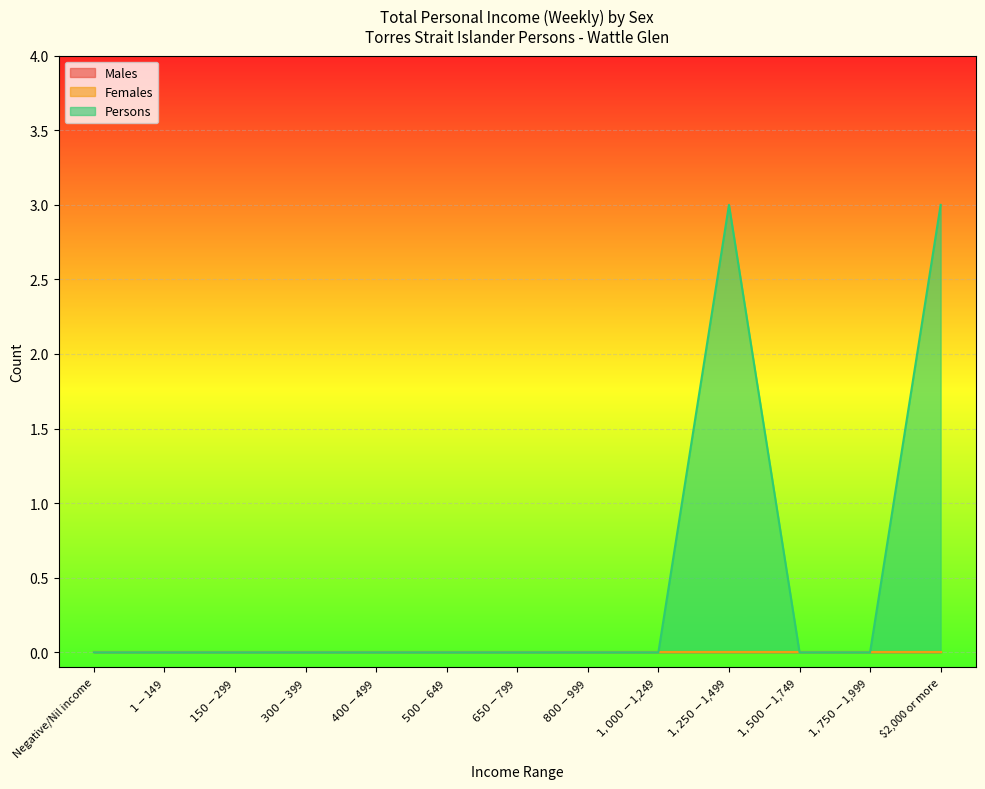

Reading right to left, transcribe all the data shown in this chart.

Males: 0	0	0	0	0	0	0	0	0	0	0	0	0
Females: 0	0	0	0	0	0	0	0	0	0	0	0	0
Persons: 3	0	0	3	0	0	0	0	0	0	0	0	0